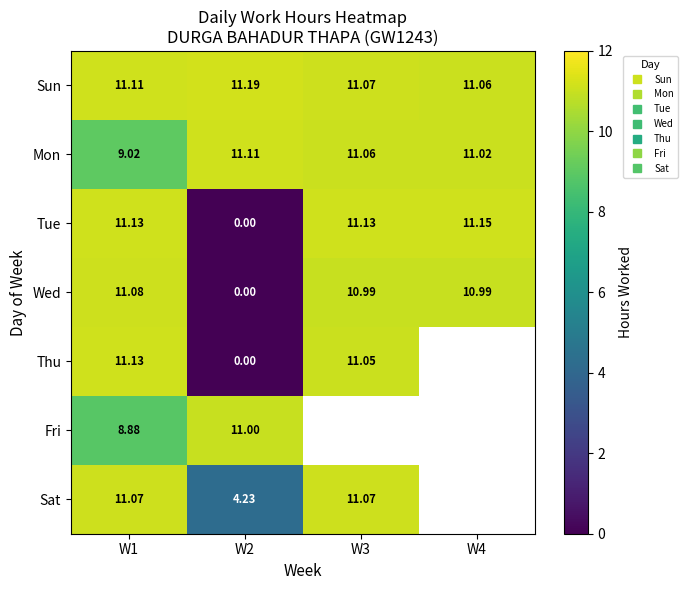

Where is Tue nearest to the value 5?

W2